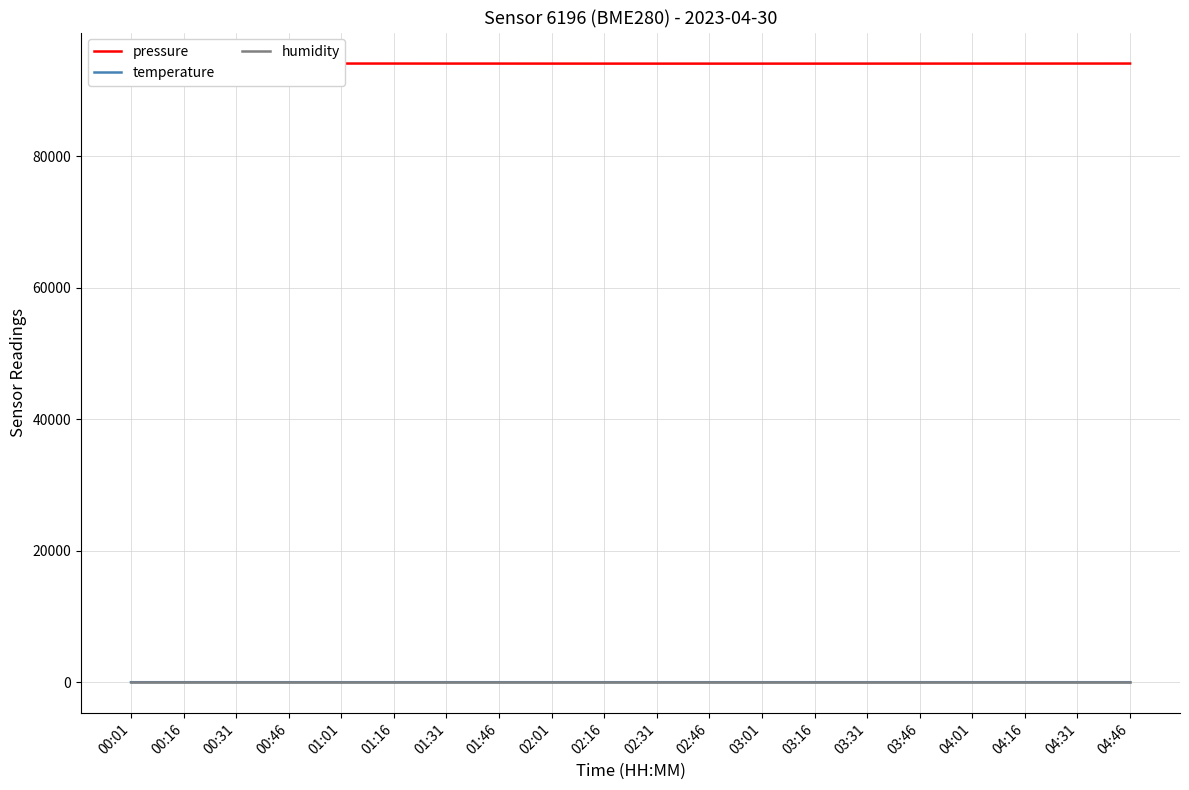

Does the chart display data point markers on the line(s)?

No